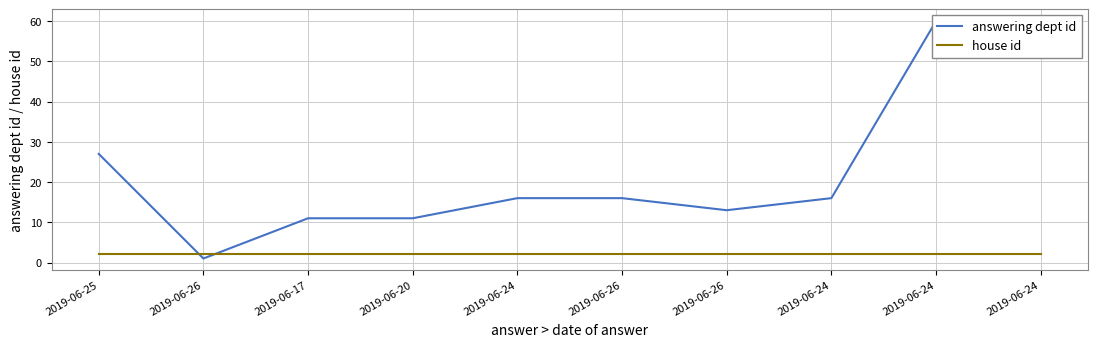

What are all the series names shown in the legend?

answering dept id, house id